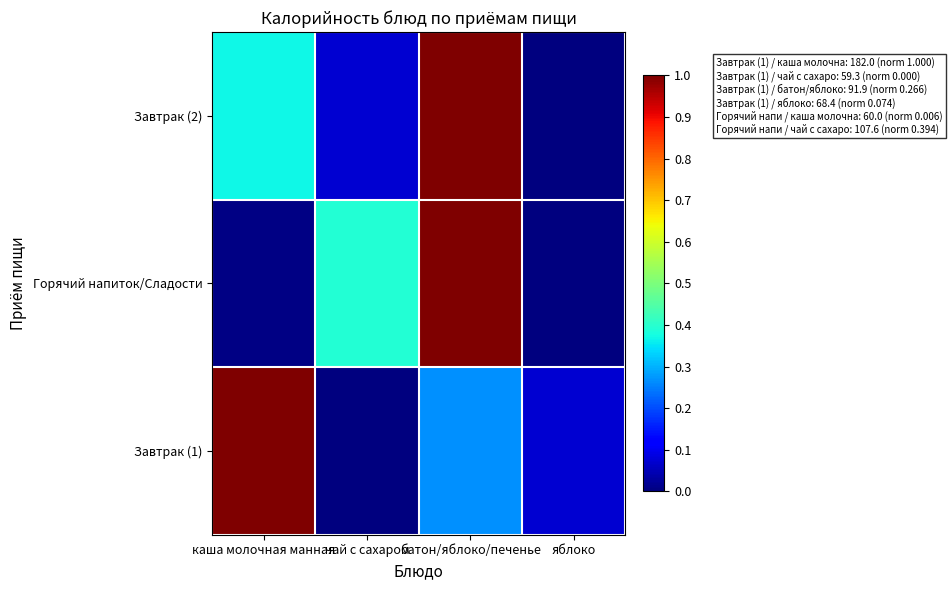

At чай с сахаром, list the series in order from smallest to largest.

Завтрак (1), Завтрак (2), Горячий напиток/Сладости